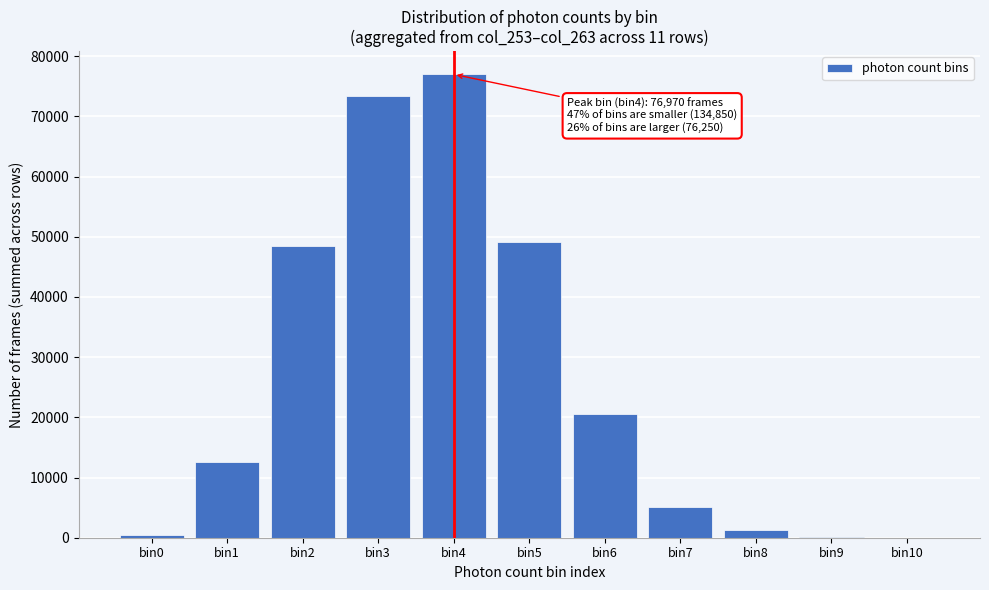

What is the maximum value shown in the chart?

76970